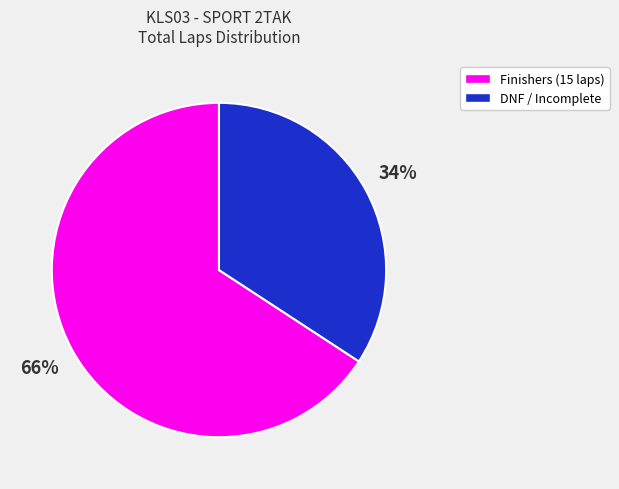

Is there a majority slice in this chart?

Yes